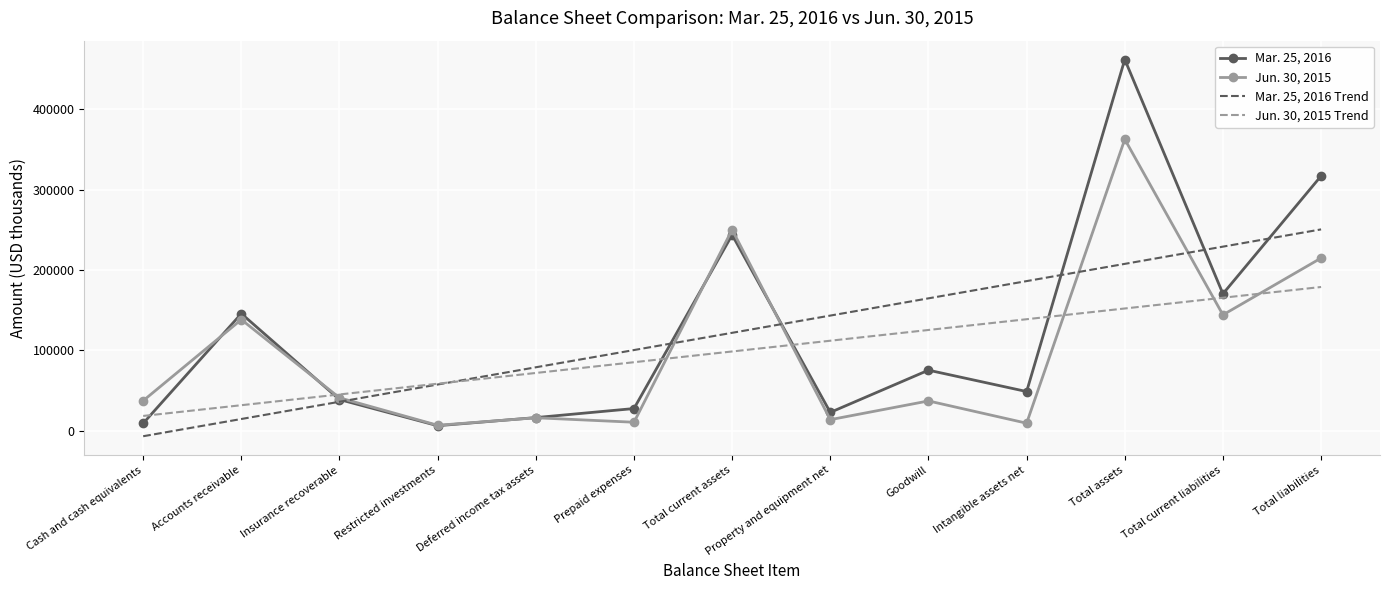

What is the total value across all series at Deferred income tax assets?

183134.8